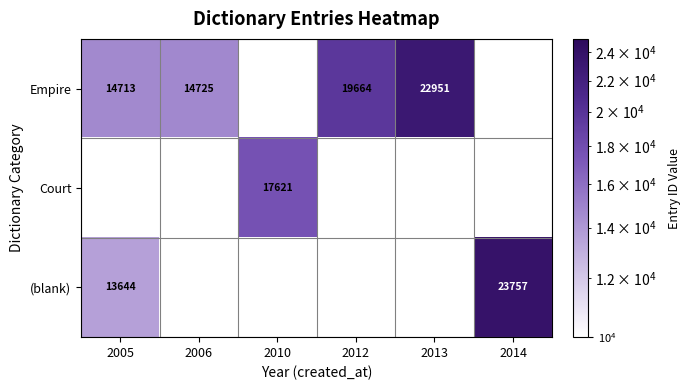

Is it true that Empire equals 34344 at 2012?

False